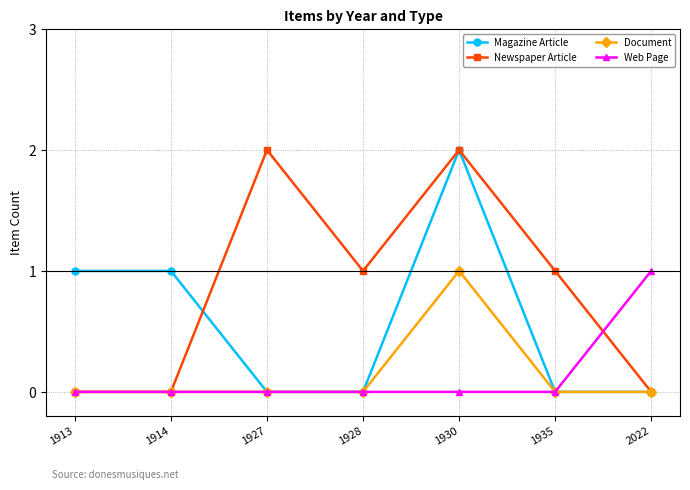

Read the Newspaper Article value at 1935.

1